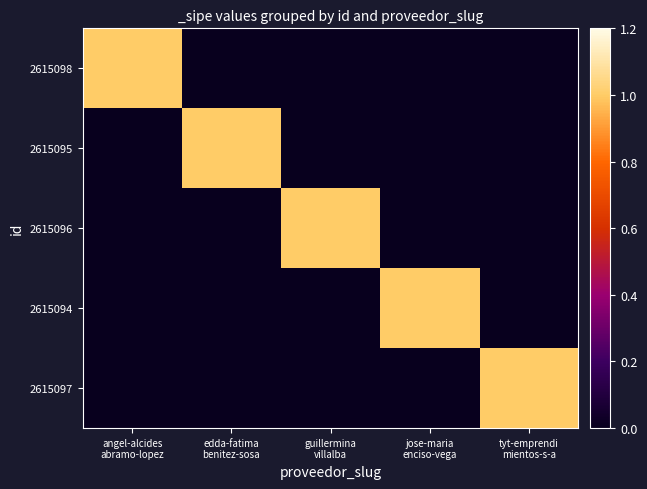

At which category is the sum across all series the highest?

angel-alcides
abramo-lopez